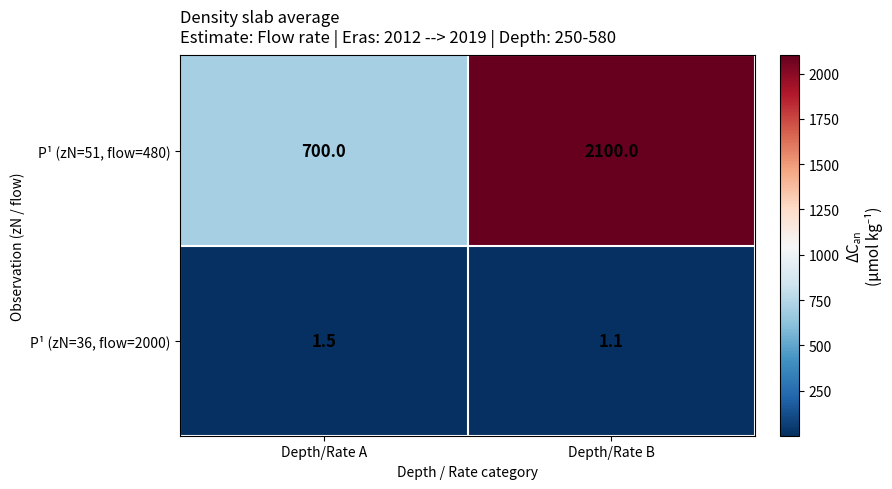

How many categories are shown in the chart?

2